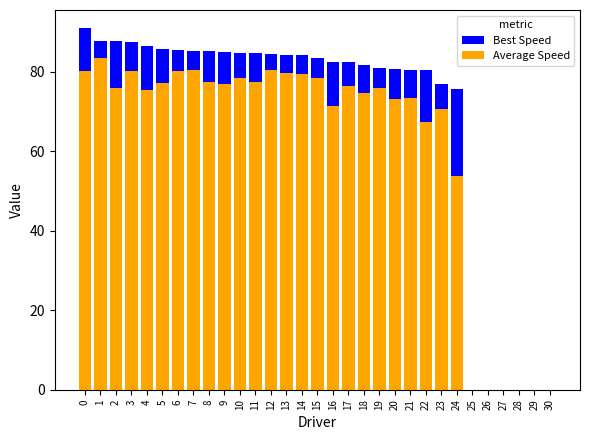

Is it true that Average Speed equals 80.6 at 7?

True